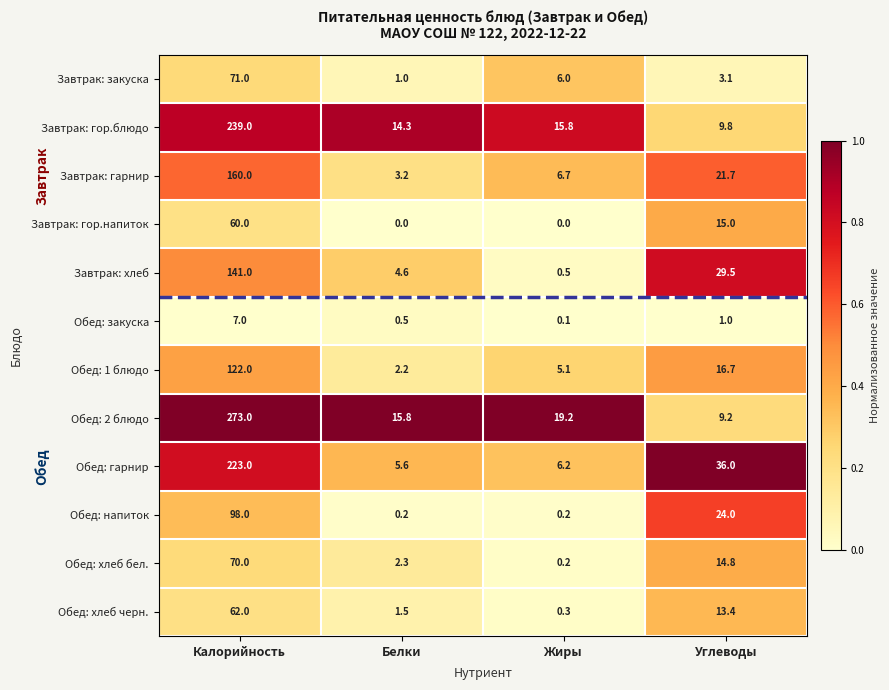

What is the total value across all series at Жиры?

60.3